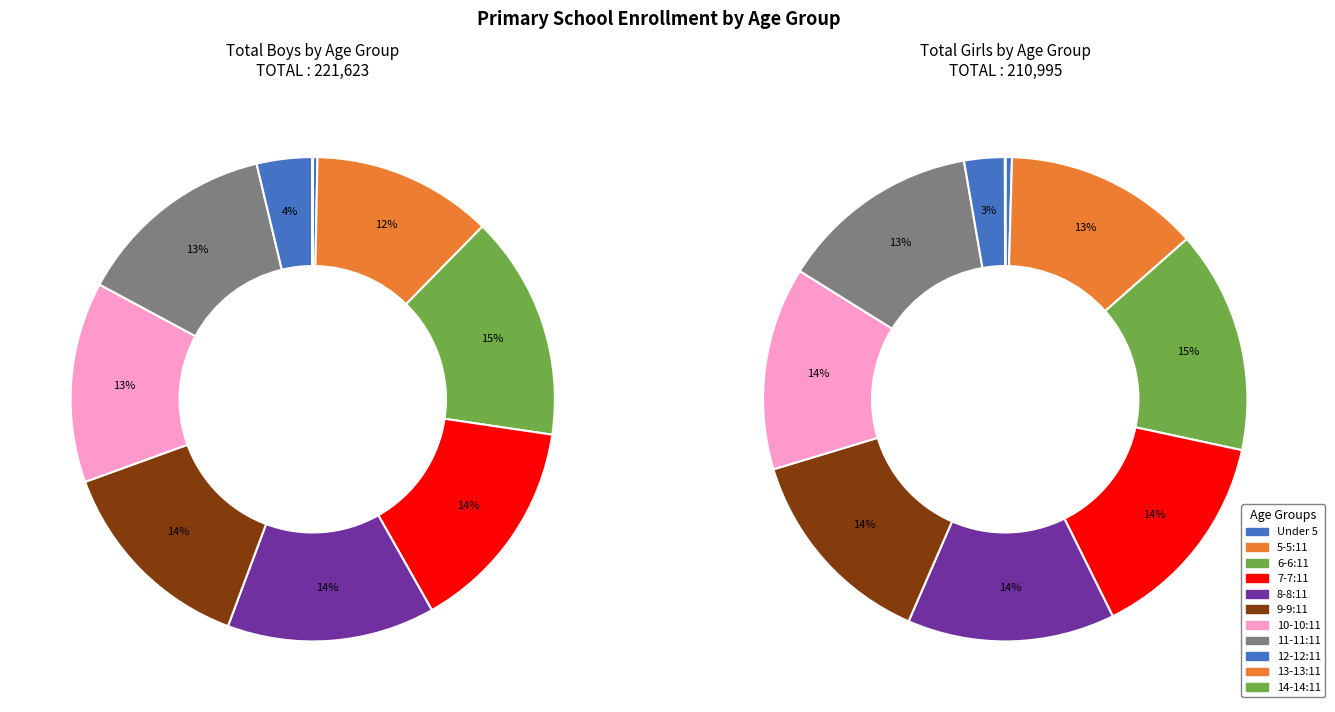

What percentage do 7-7:11 and 8-8:11 together represent?

28.4%